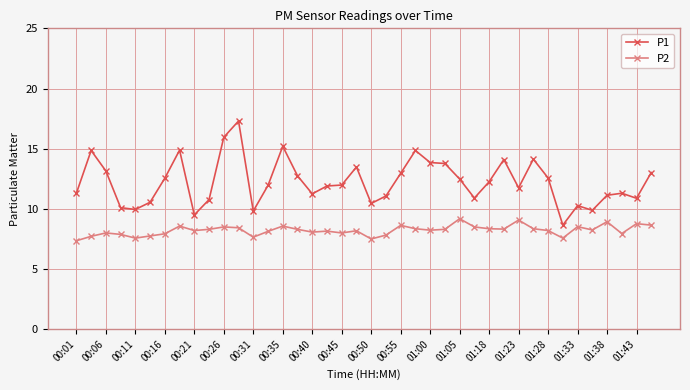

What is the greatest value displayed?

17.3